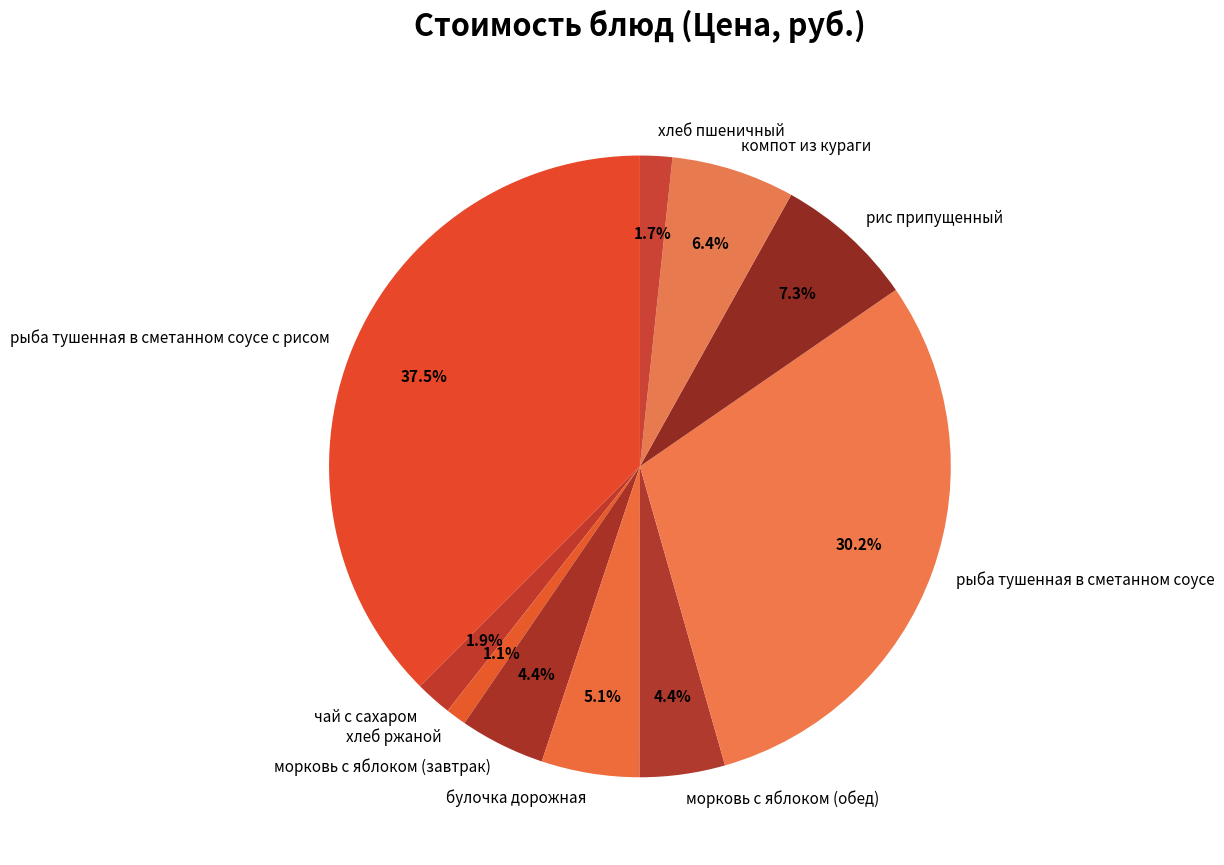

Is рыба тушенная в сметанном соусе с рисом the majority of the pie?

No